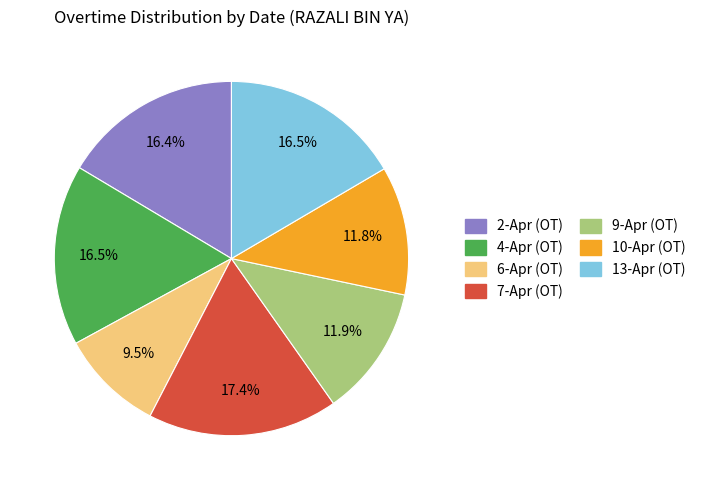

Does 4-Apr (OT) represent more than half of the total?

No